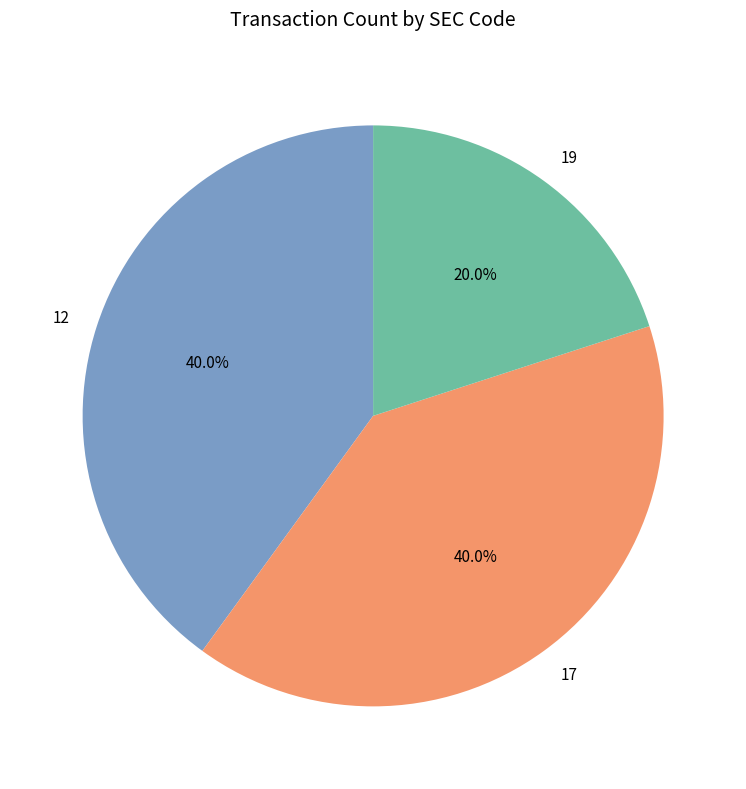

True or false: 12 accounts for 40% of the total.

True